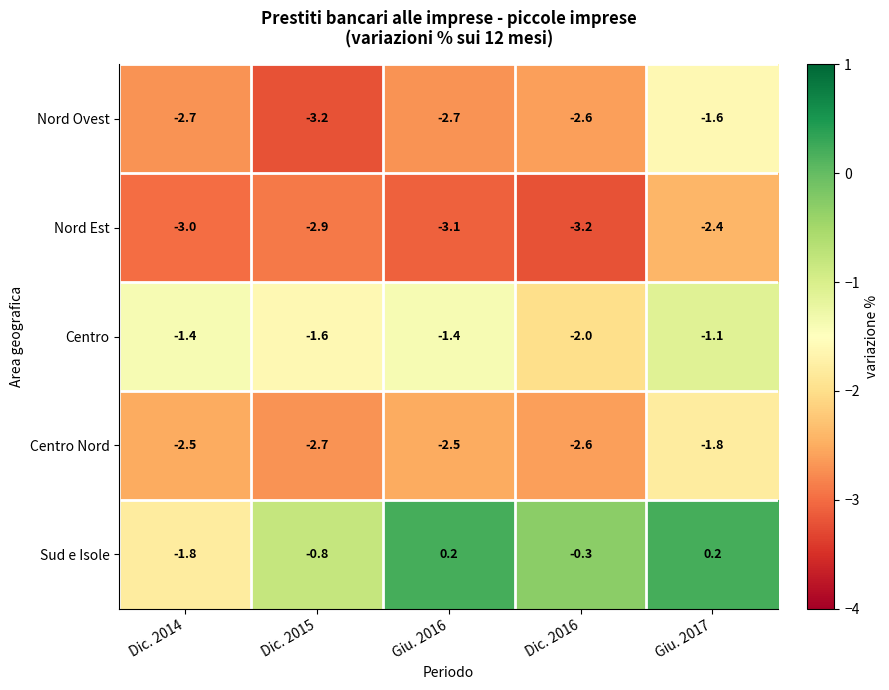

What is the total value across all series at Giu. 2016?

-9.5